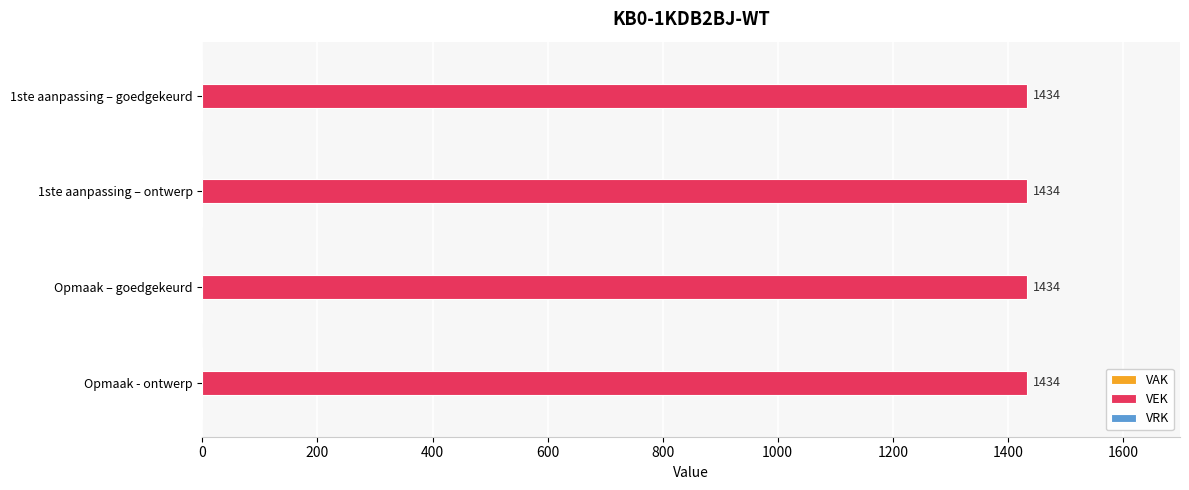

What is the total value across all series at 2023 Opmaak – goedgekeurd?

1434